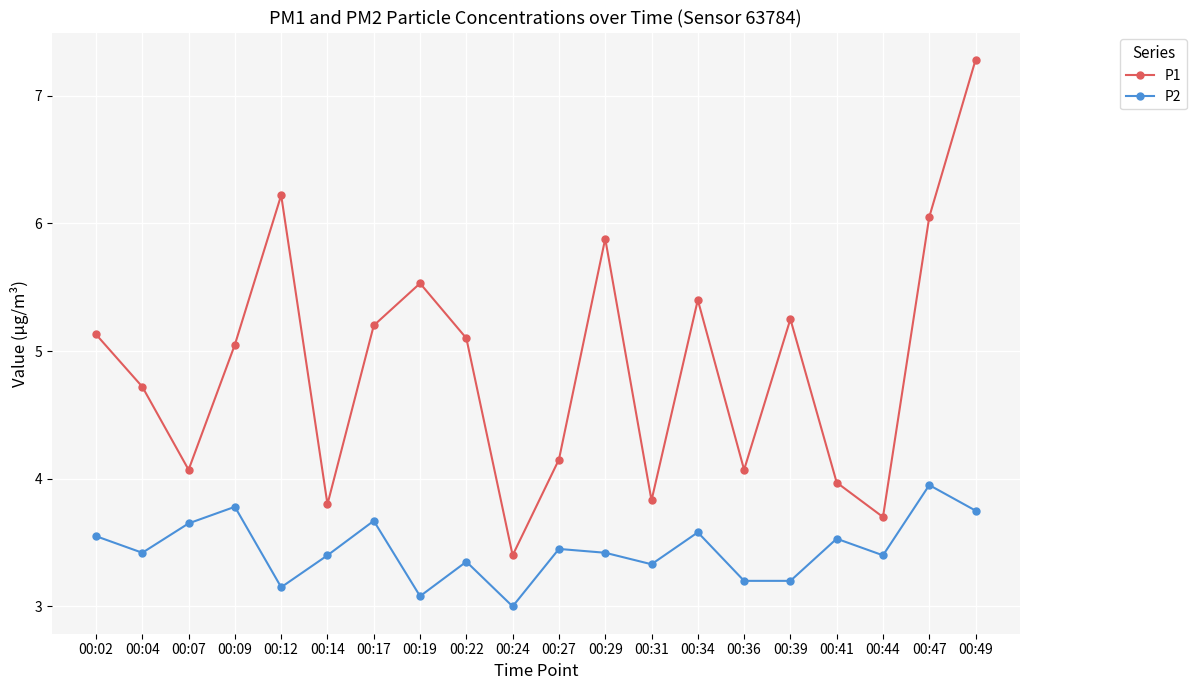

True or false: P2 has more than 2 points higher than both neighbors.

True